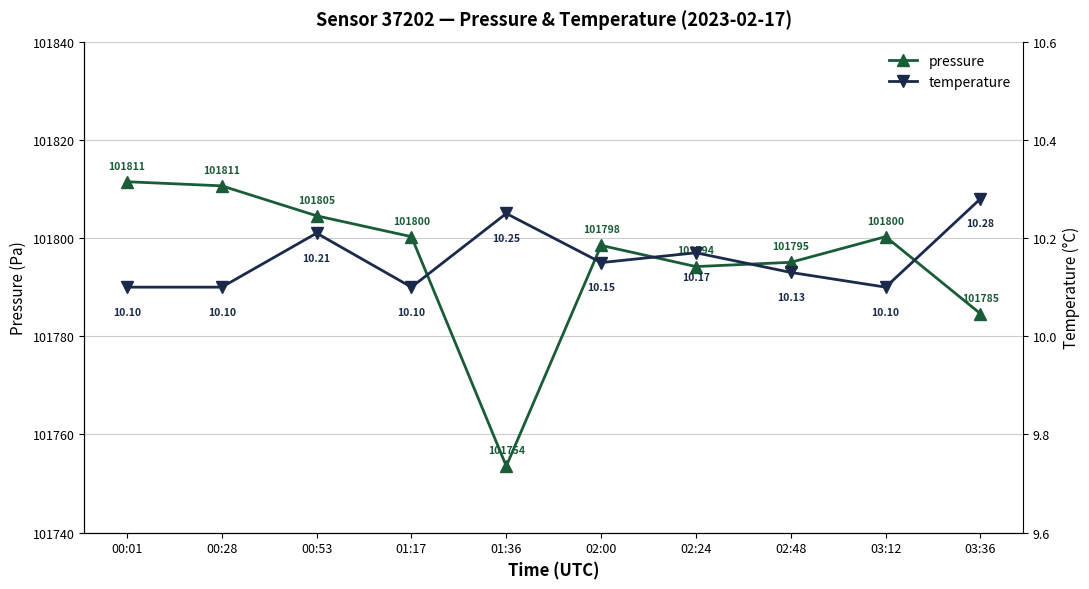

What position from the left is 02:00?

6